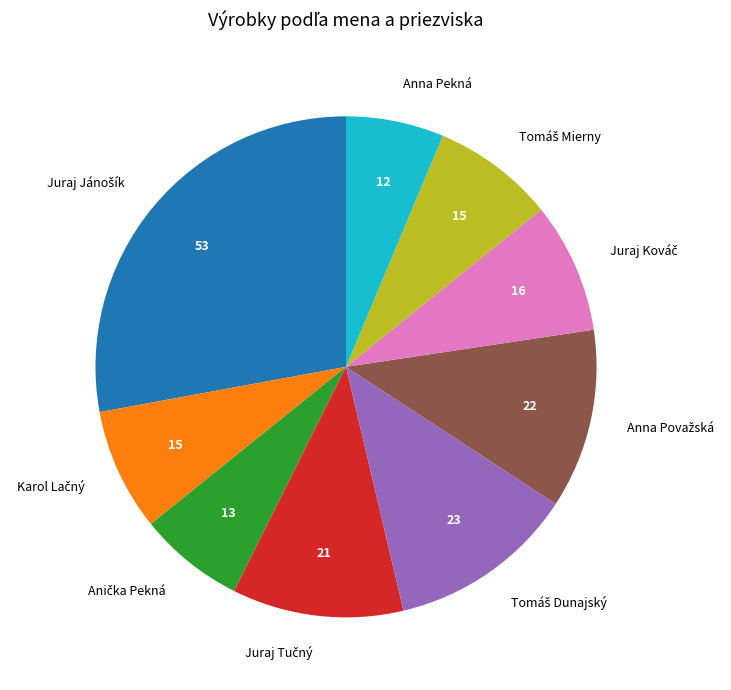

How many segments does this pie chart have?

9